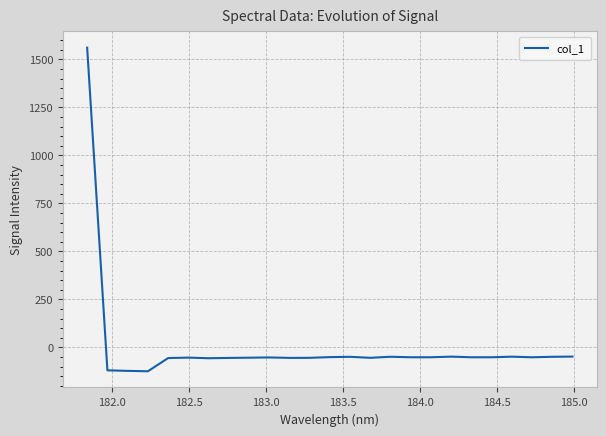

What is the greatest value displayed?

1561.8